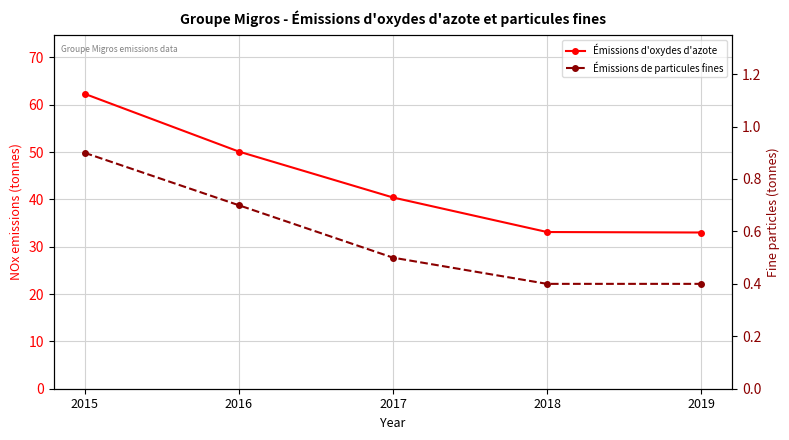

What is the difference between the Émissions d'oxydes d'azote values at 2017 and 2015?

21.9